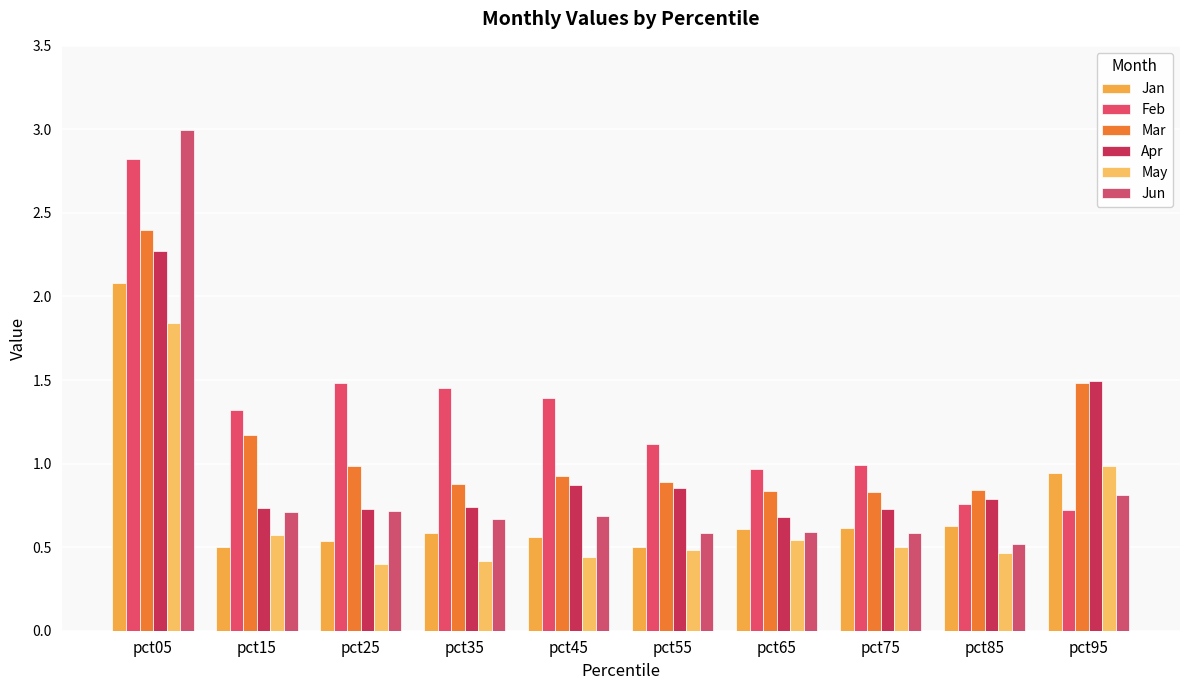

What is the value of the Apr bar at the 5th from the left?

0.9